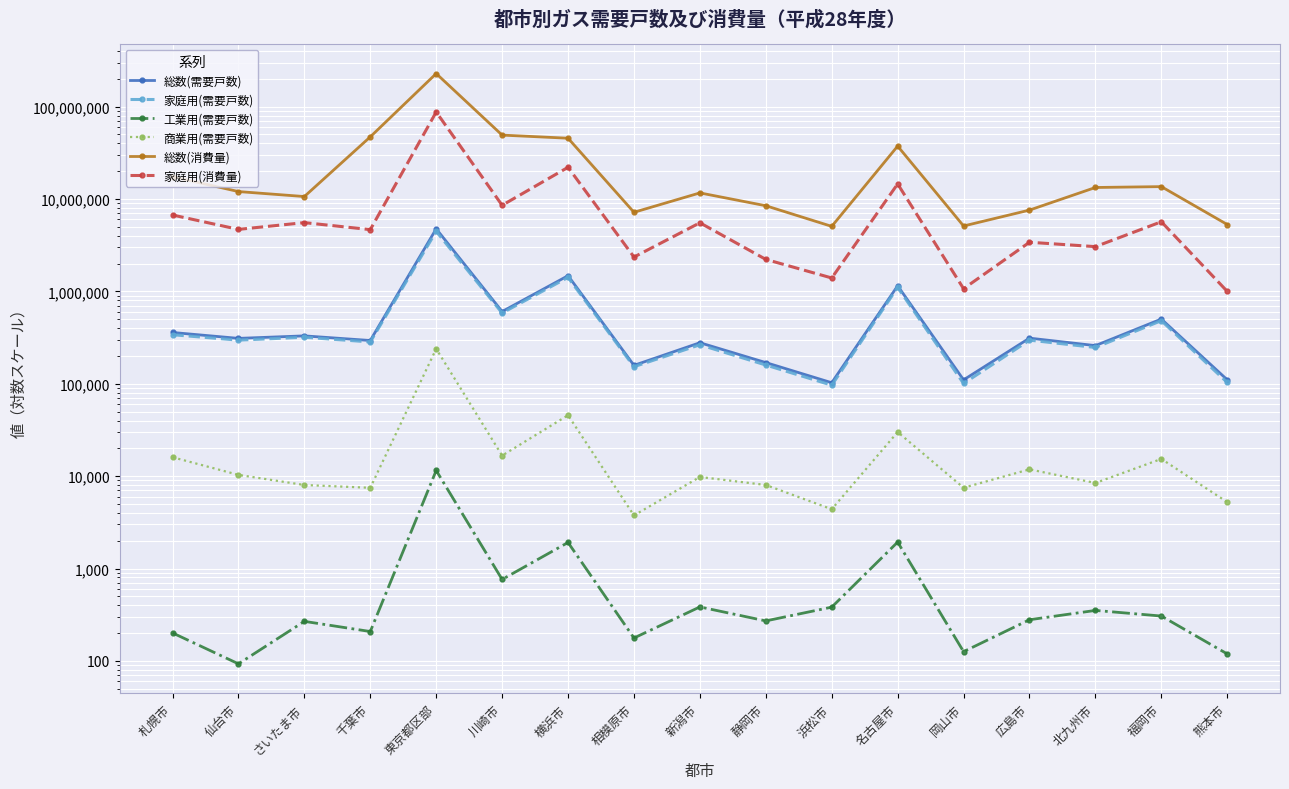

True or false: 家庭用(消費量) and 工業用(需要戸数) intersect in this chart.

False